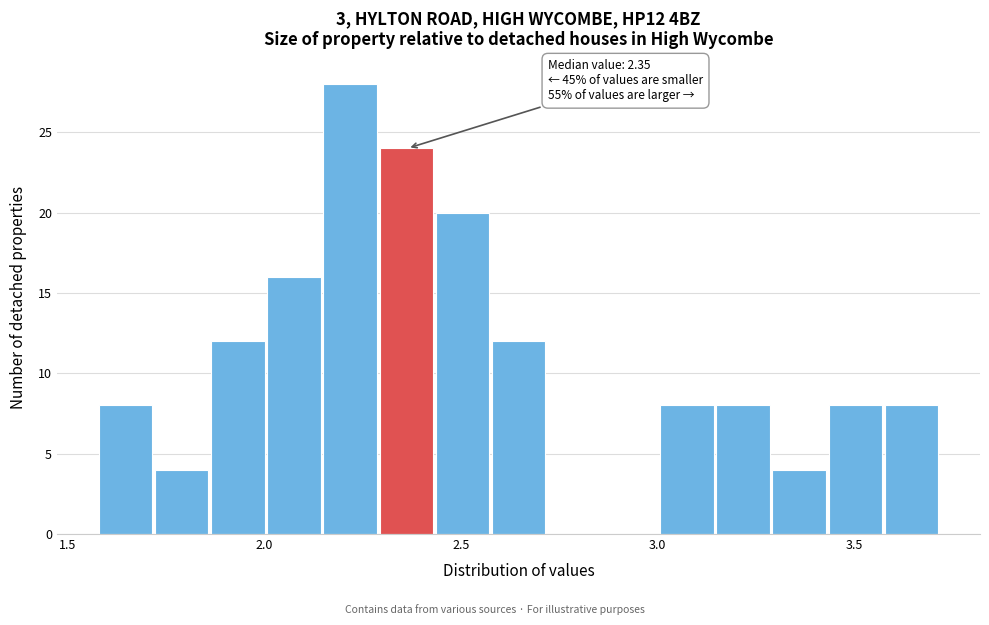

Around what value on the x-axis is the tallest bar? Give the approximate position of its centre, as read against the axis.

2.20